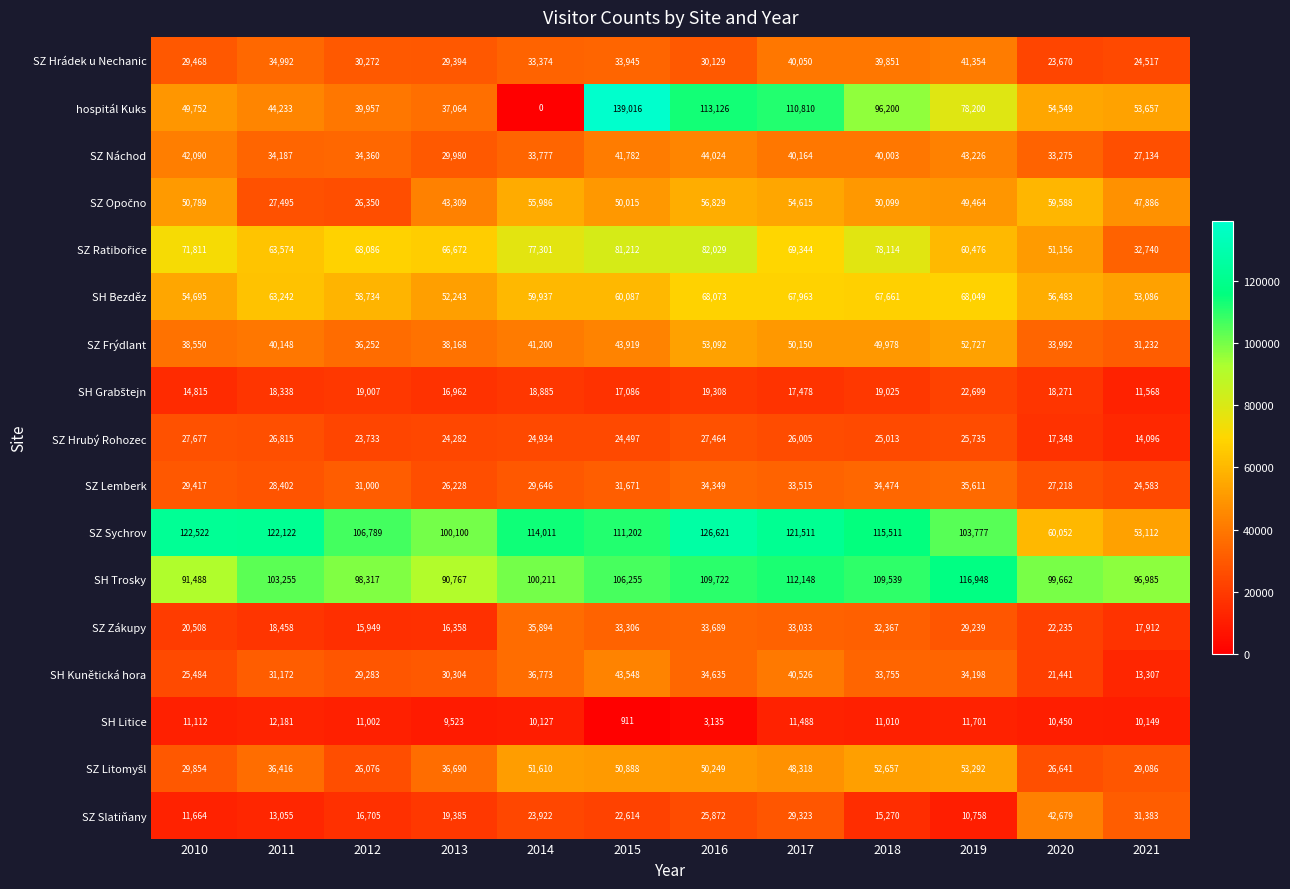

What is the difference between the maximum and minimum values in the SZ Zákupy series?

19945